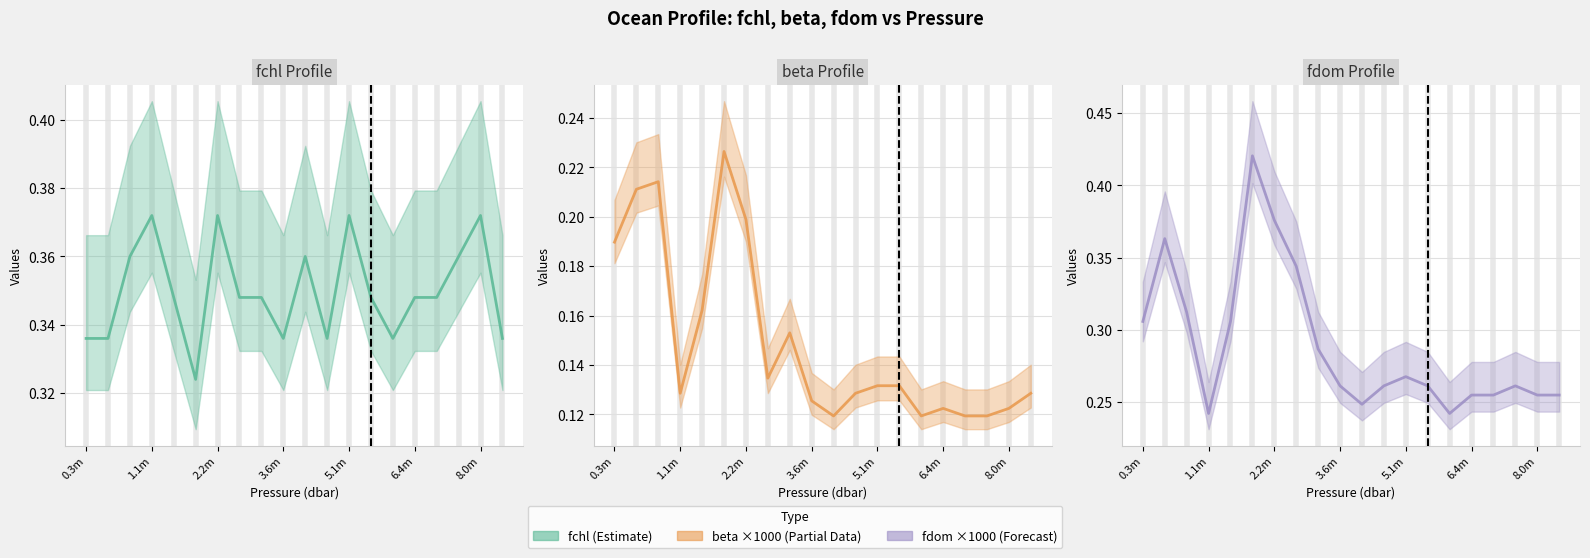

What are all the series names shown in the legend?

fchl, beta, fdom